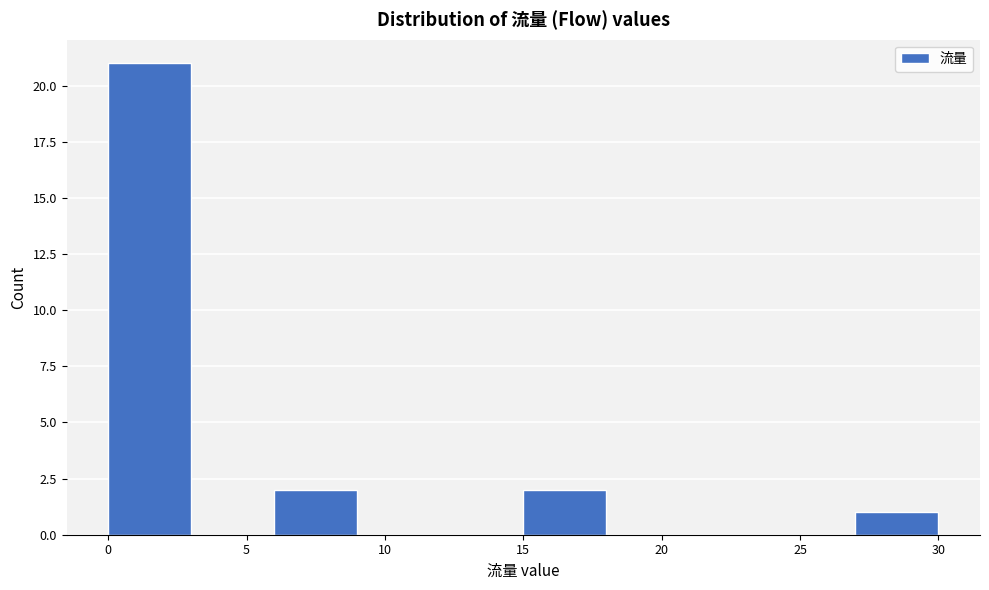

Reading left to right, list every bar in this chart as the range it spans on the x-axis followed by its height. The values are not printed on the chart, so give them approximately, as read against the axis.

0 to 3: 21
3 to 6: 0
6 to 9: 2
9 to 12: 0
12 to 15: 0
15 to 18: 2
18 to 21: 0
21 to 24: 0
24 to 27: 0
27 to 30: 1